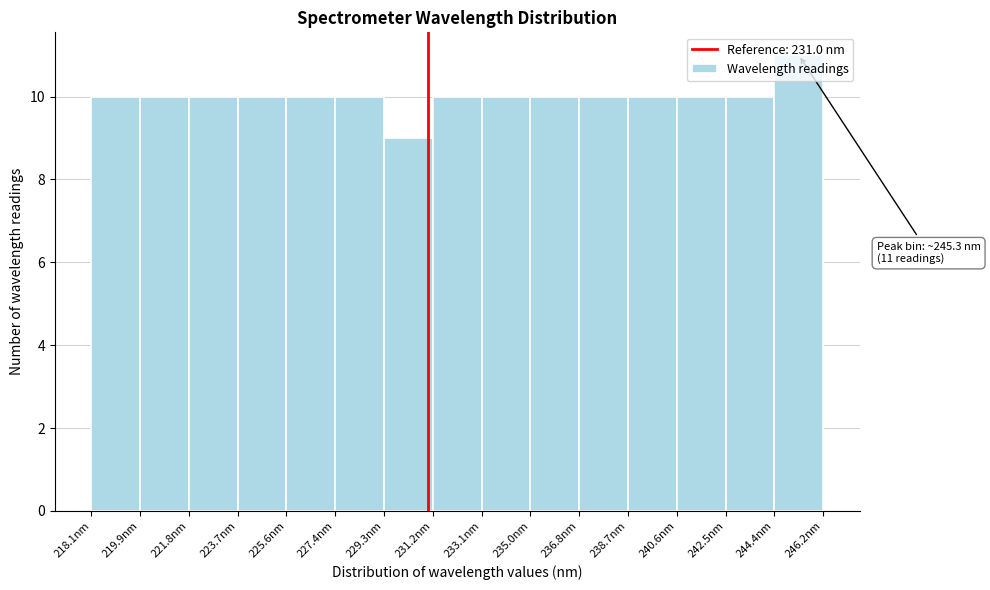

Which range on the x-axis has the tallest bar?

244.4 to 246.2